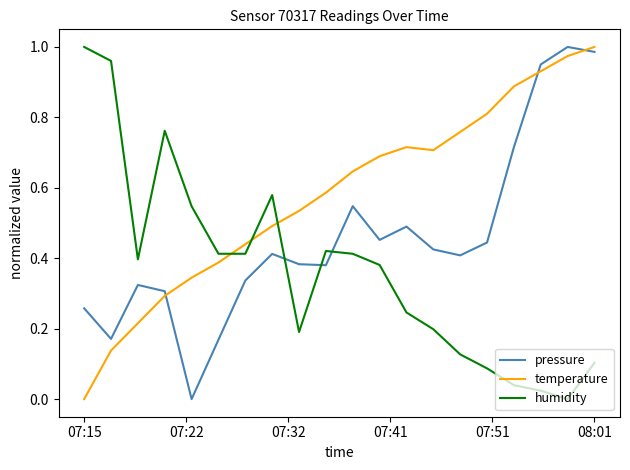

Which series has the largest total across all categories?

temperature